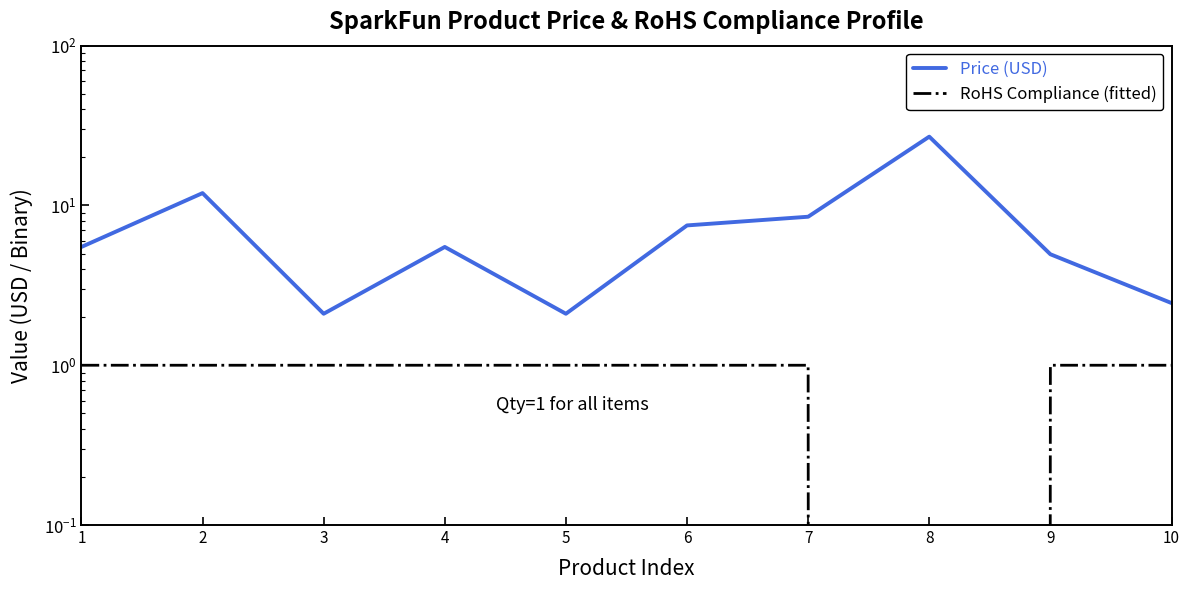

At how many categories does at least one series exceed 15?

1